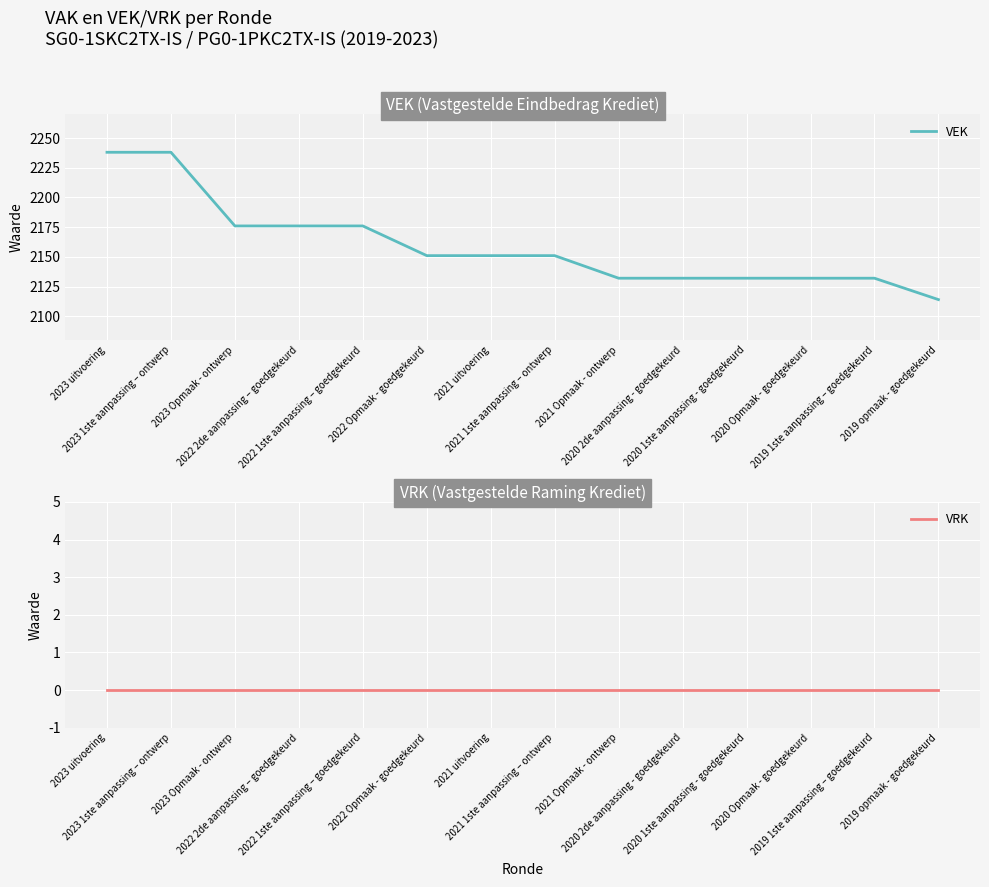

What are all the series names shown in the legend?

VEK, VRK